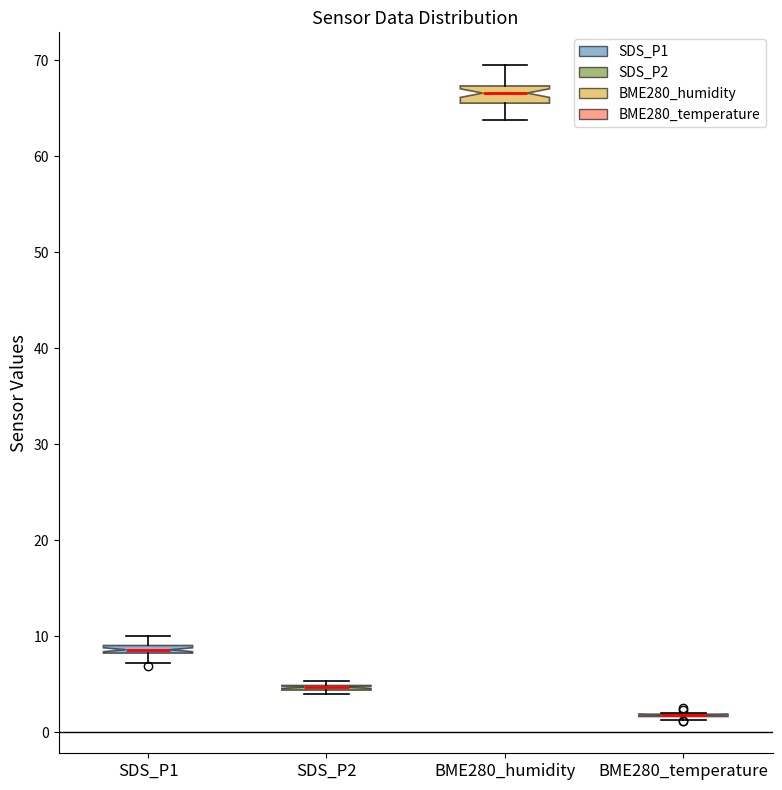

Where is the upper edge of the box for SDS_P2 on the y-axis? The values are not printed on the chart, so give them approximately, as read against the axis.

5